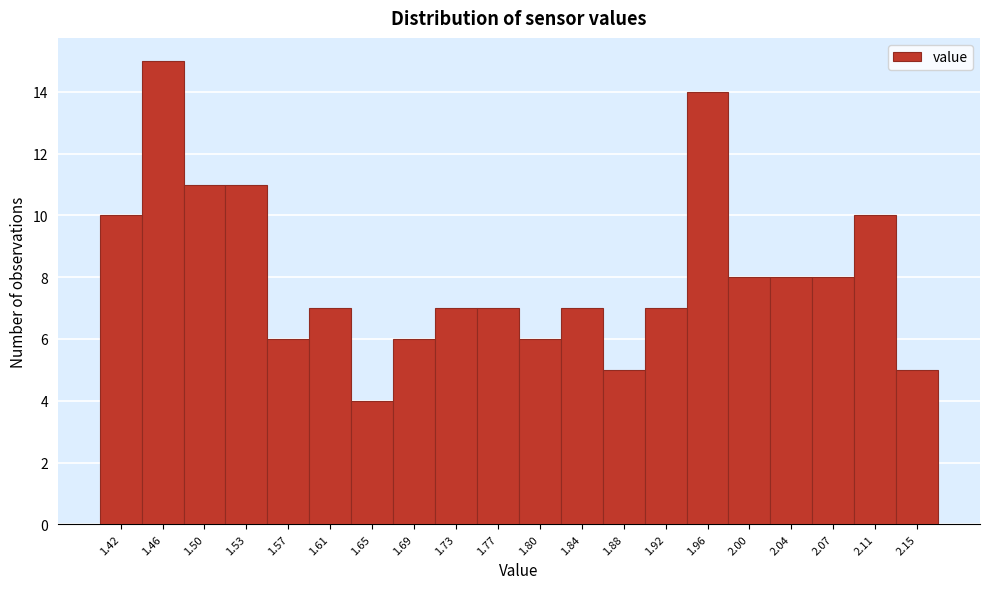

Reading left to right, transcribe this chart: for each bar, give the range it covers on the x-axis and its height. Neither the bar edges nor the heights are printed on the chart, so give them approximately, as read against the axes.

1.400 to 1.440: 10
1.440 to 1.475: 15
1.475 to 1.515: 11
1.515 to 1.555: 11
1.555 to 1.595: 6
1.595 to 1.630: 7
1.630 to 1.670: 4
1.670 to 1.710: 6
1.710 to 1.745: 7
1.745 to 1.785: 7
1.785 to 1.825: 6
1.825 to 1.860: 7
1.860 to 1.900: 5
1.900 to 1.940: 7
1.940 to 1.980: 14
1.980 to 2.015: 8
2.015 to 2.055: 8
2.055 to 2.095: 8
2.095 to 2.130: 10
2.130 to 2.170: 5